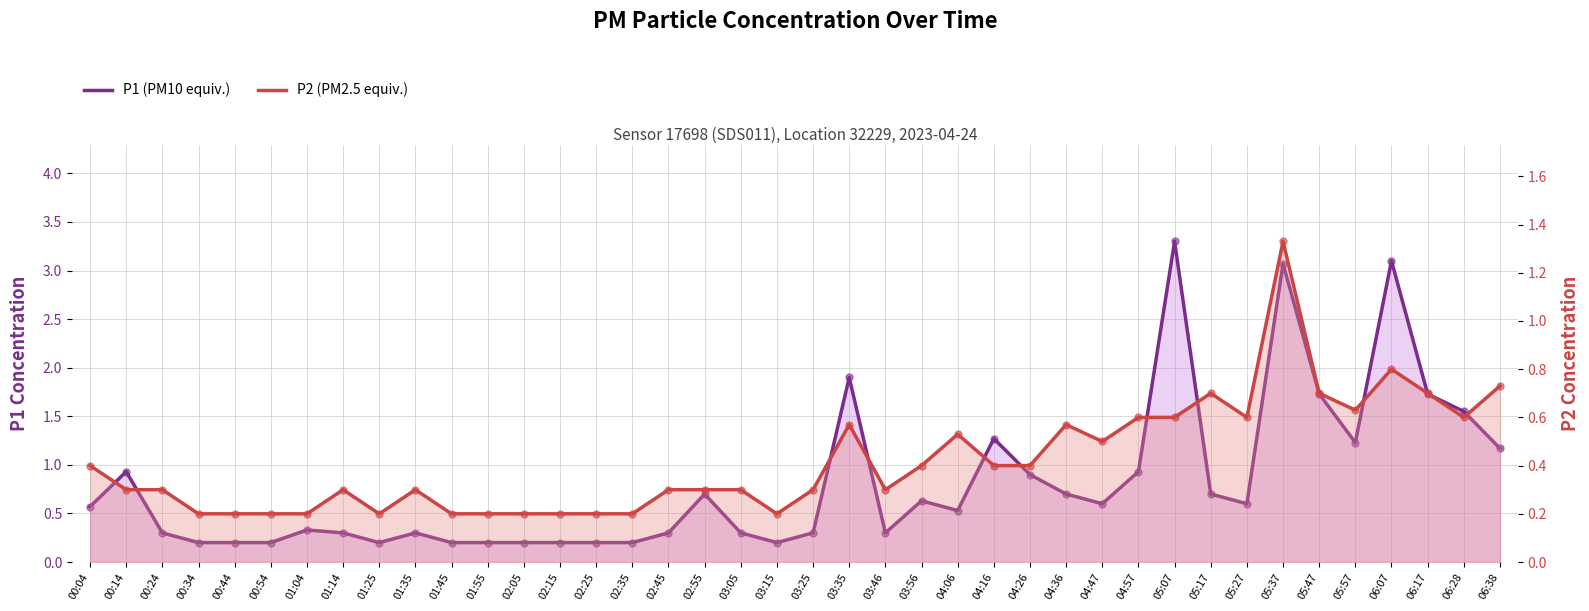

Which series reaches the maximum Y coordinate?

P1 (PM10 equiv.)